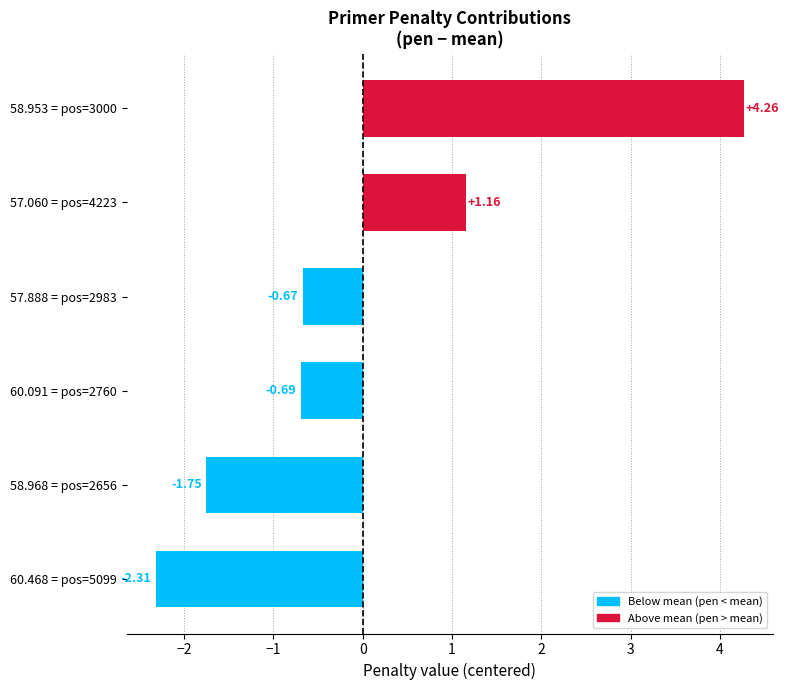

What is the difference between the values at 58.968 = pos=2656 and 57.888 = pos=2983?

1.1